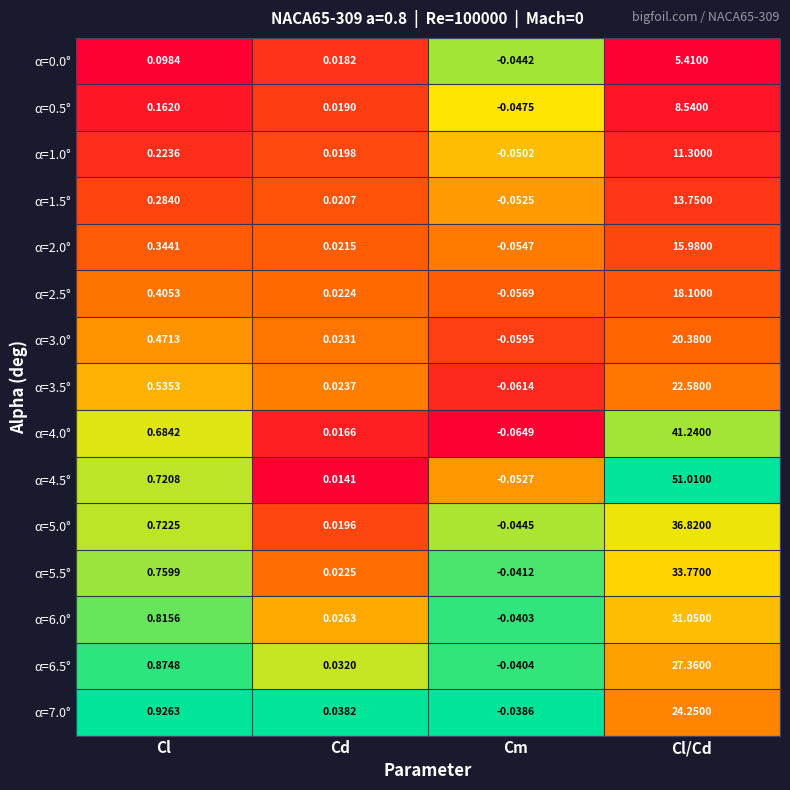

How many values in the α=0.0° series exceed 0?

3